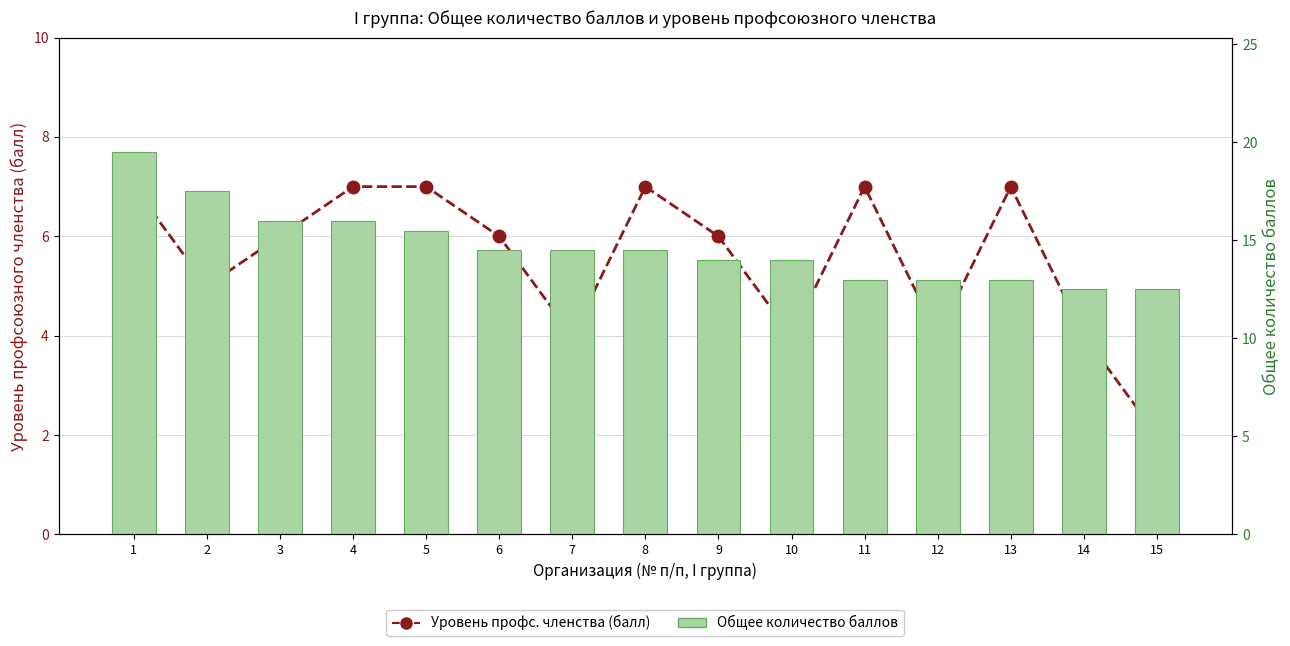

How many series are shown in this chart?

2